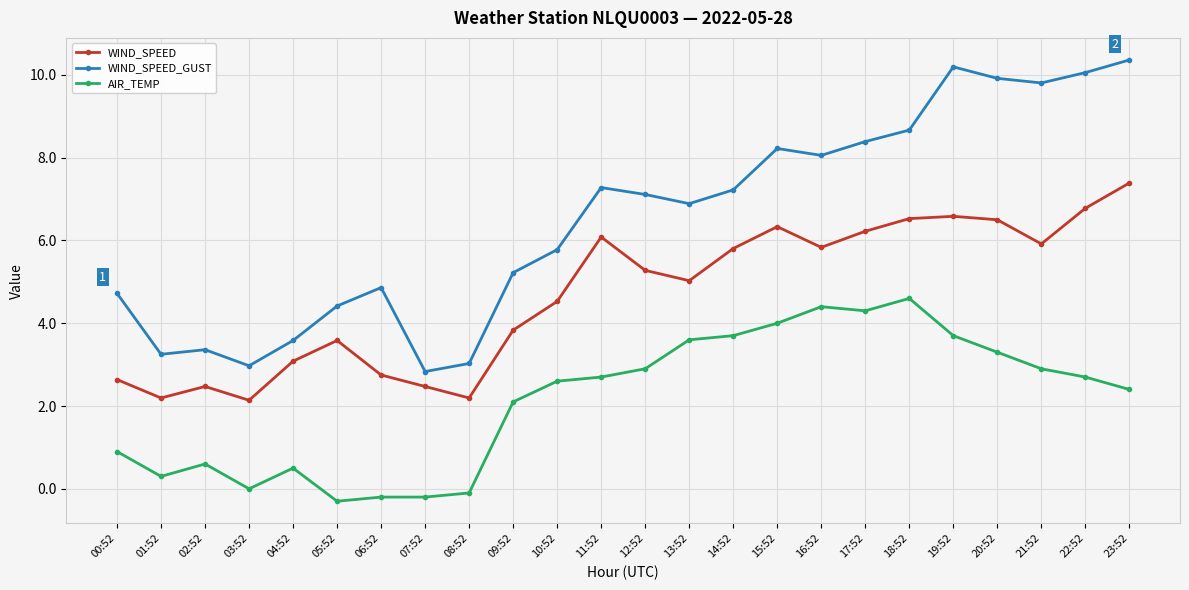

True or false: WIND_SPEED_GUST has more than 0 points higher than both neighbors.

True